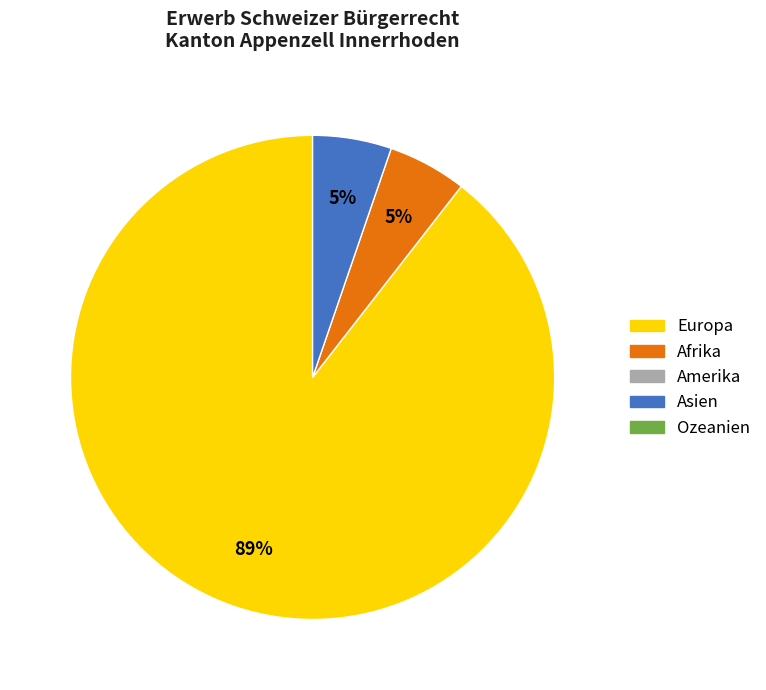

To the nearest percent, what is the average slice percentage?

33%